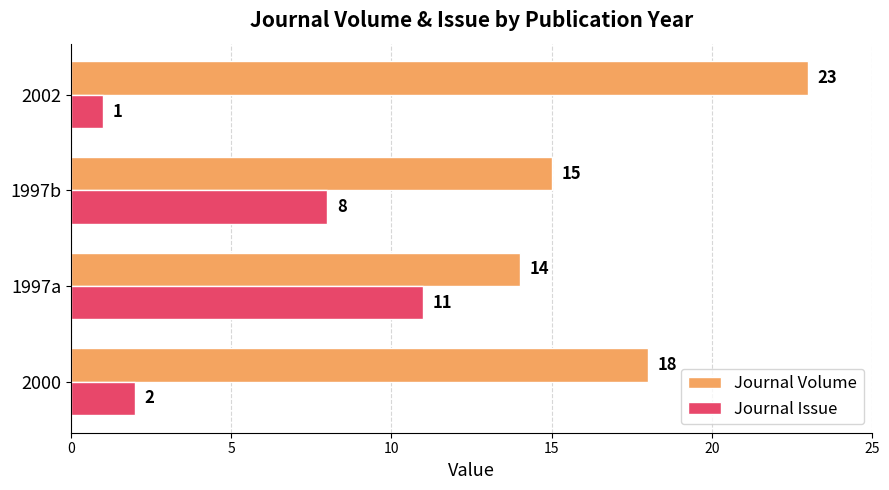

Count the number of data series in this chart.

2